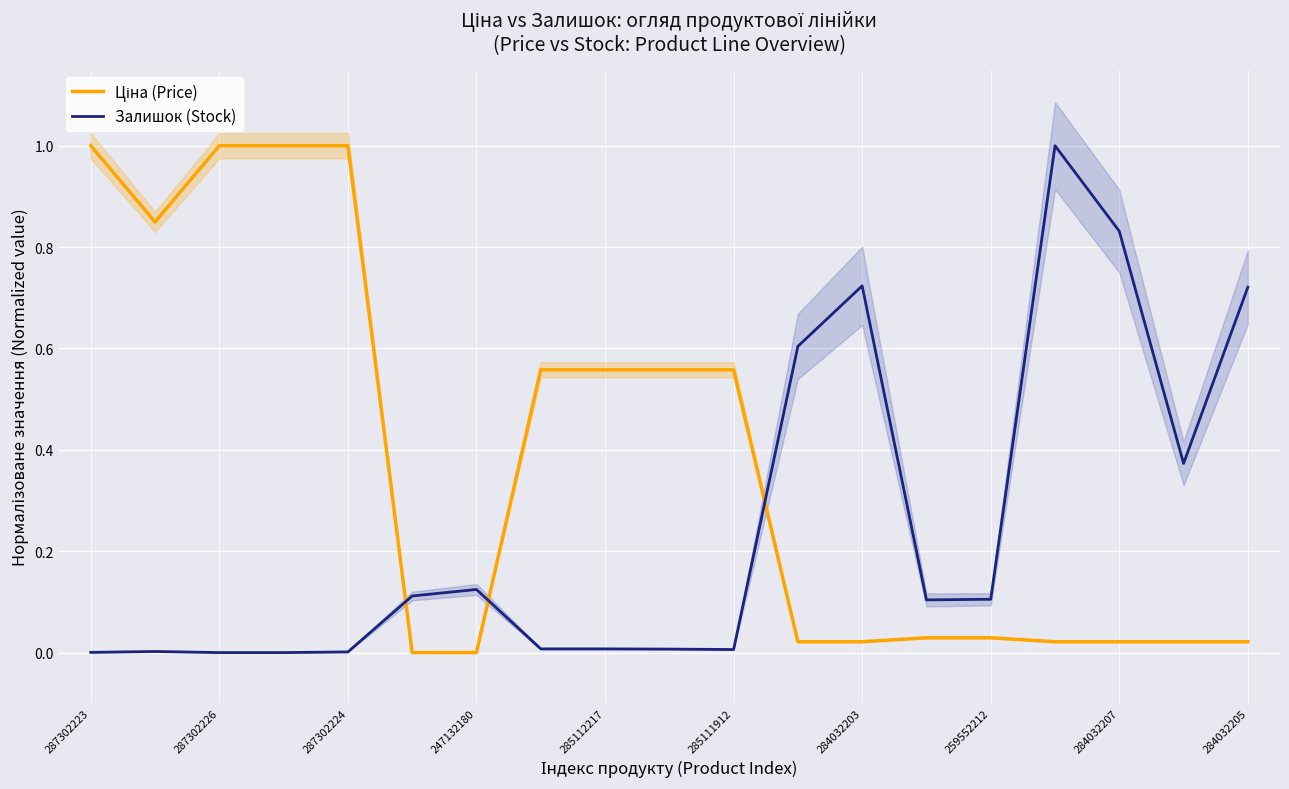

The Залишок (Stock) series shows 0.4 at 287302226. True or false?

False